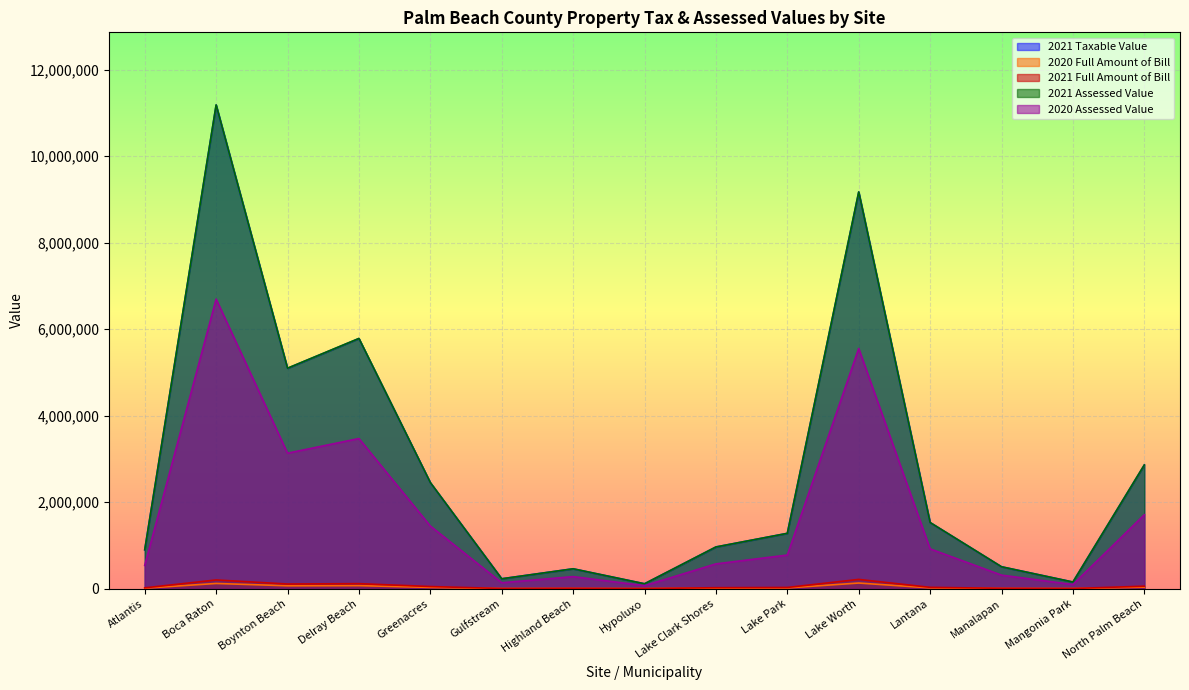

At which category is the sum across all series the highest?

Boca Raton